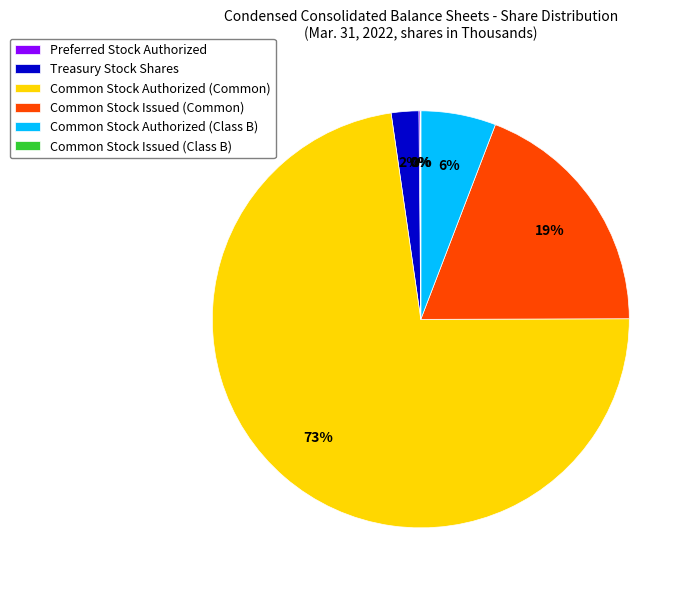

True or false: Common Stock Issued (Common) accounts for 26% of the total.

False